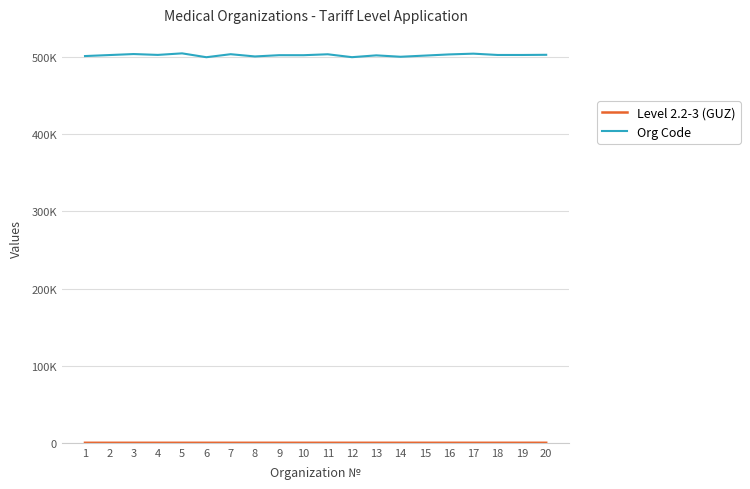

What is the lowest value of the Org Code series?

500002